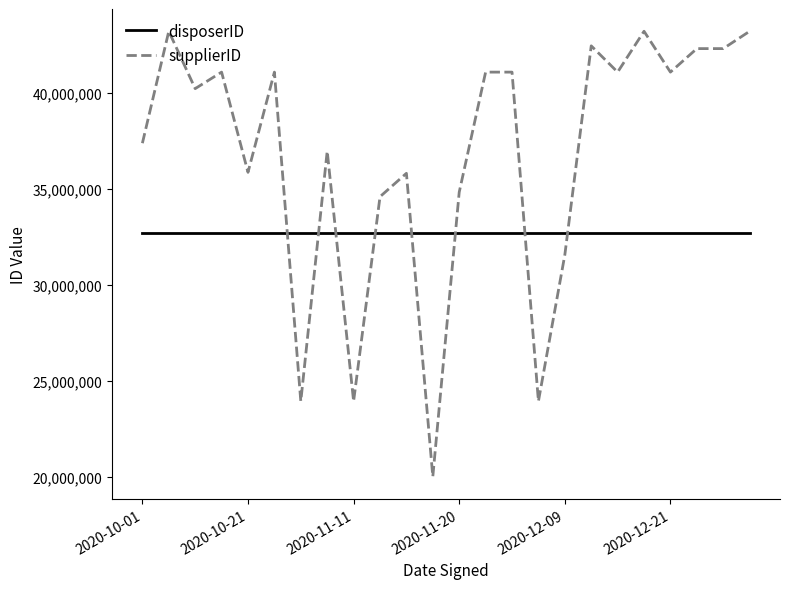

How many times do disposerID and supplierID cross each other?

8